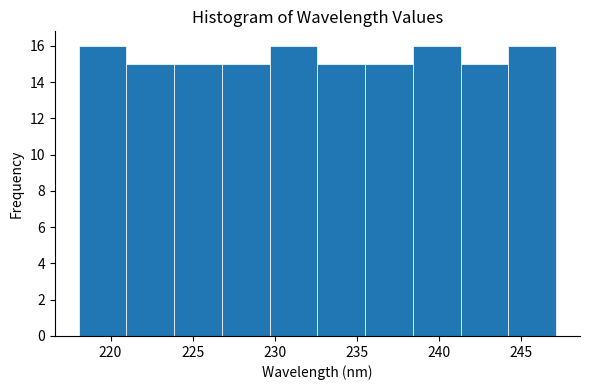

How tall is the bar that spans 235.5 to 238.5 on the x-axis? Neither the bar edges nor the heights are printed on the chart, so give them approximately, as read against the axes.

15